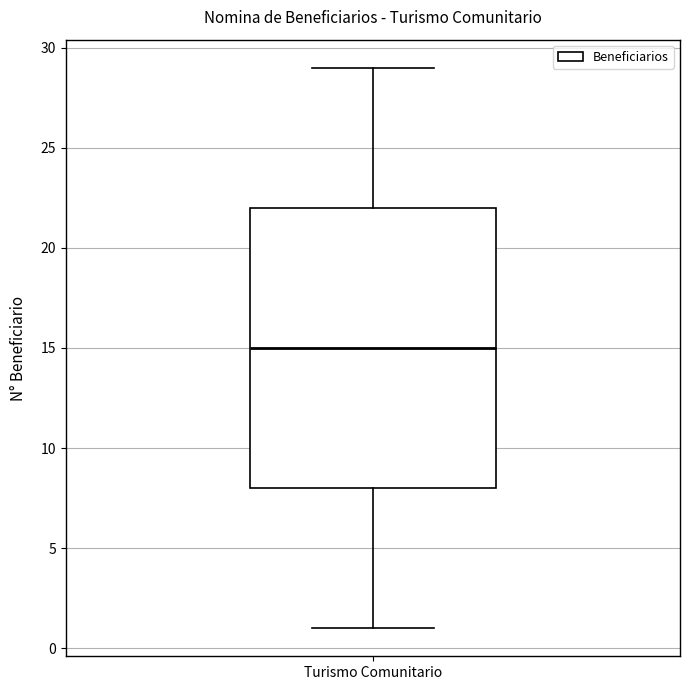

Read this box plot against the y-axis: the position of the median line, the range covered by the box, and the ends of both whiskers. The values are not printed on the chart, so give them approximately, as read against the axis.

median 15, box 8 to 22, whiskers 1 to 29